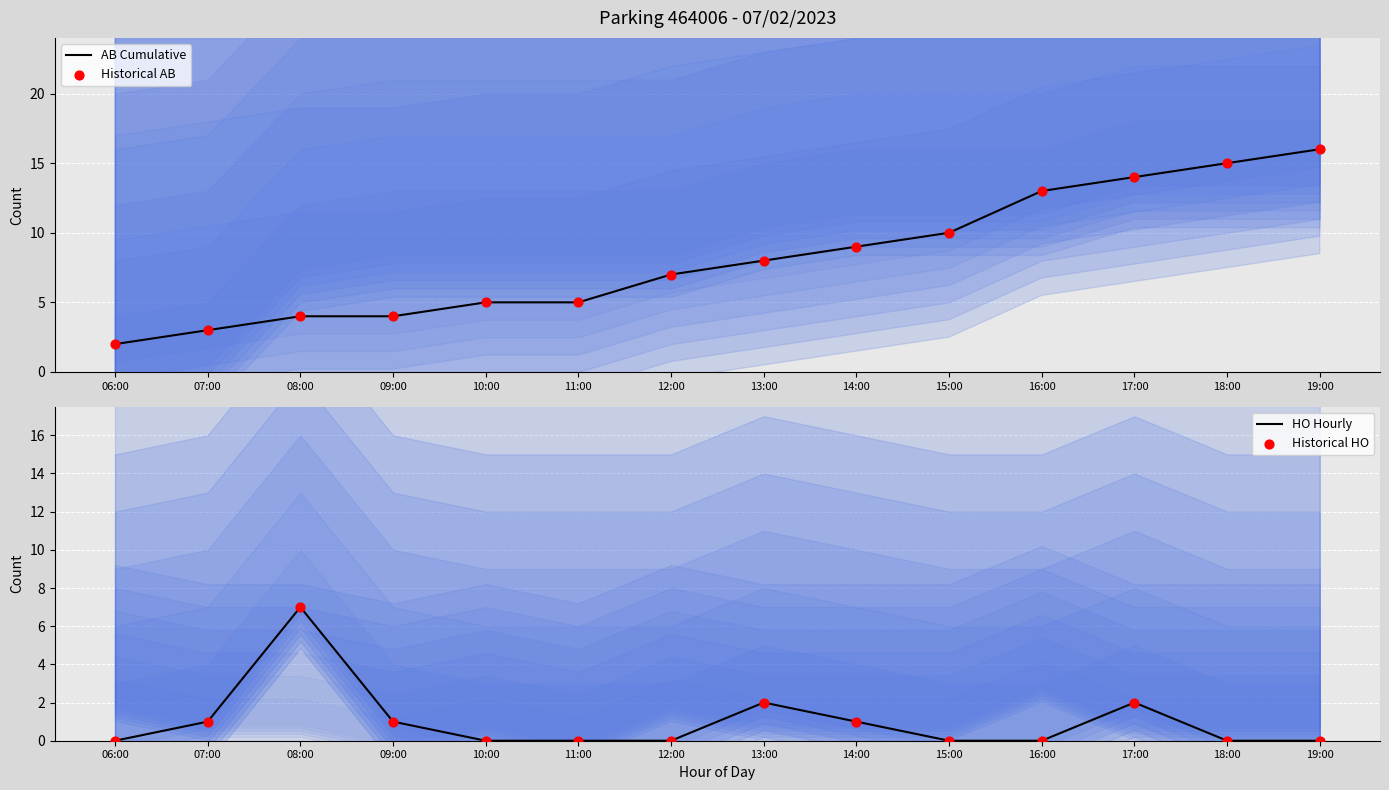

At which category is the sum across all series the highest?

17:00